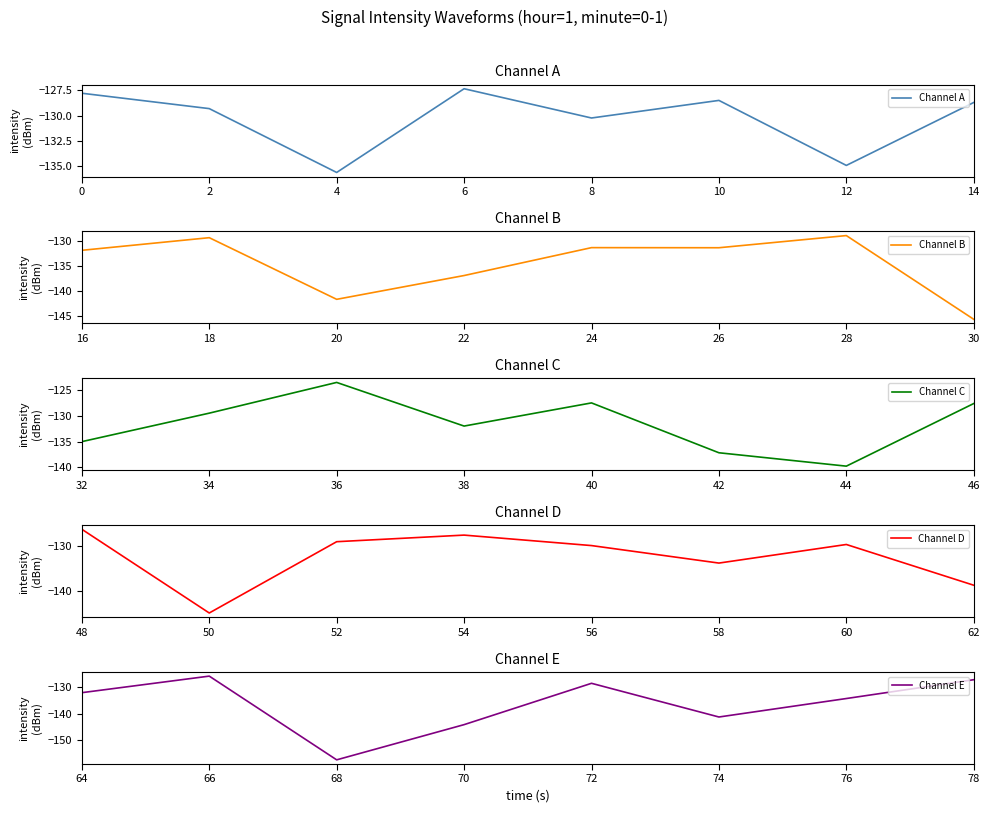

How many lines are shown in the chart?

5